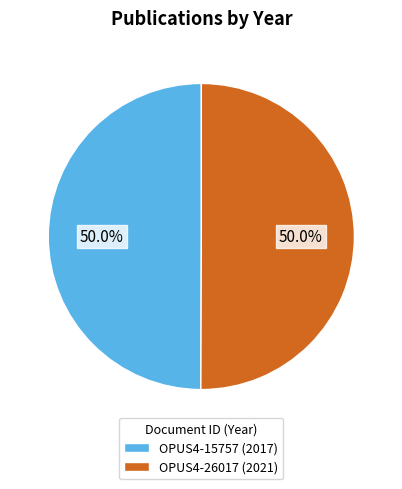

Is it true that OPUS4-15757 is 65% of the pie?

False